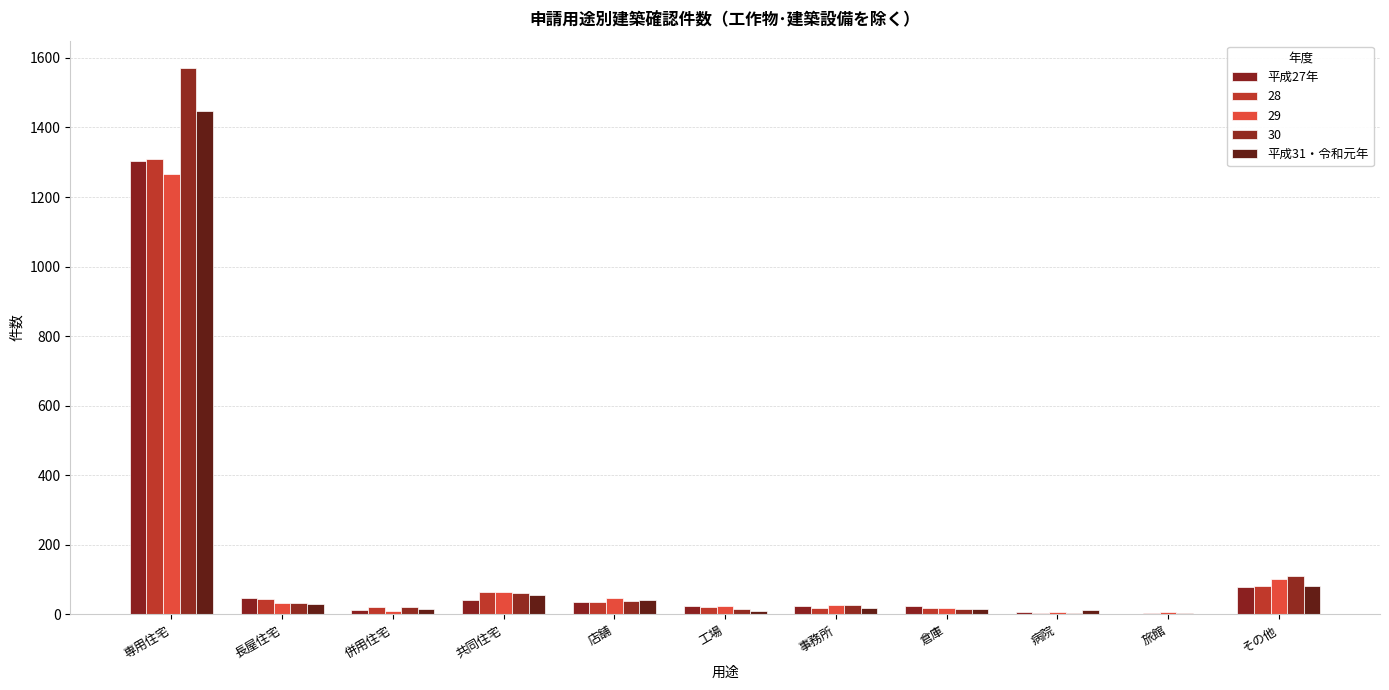

Rank the categories by 平成27年 value from highest to lowest.

専用住宅, その他, 長屋住宅, 共同住宅, 店舗, 工場, 事務所, 倉庫, 併用住宅, 病院, 旅館